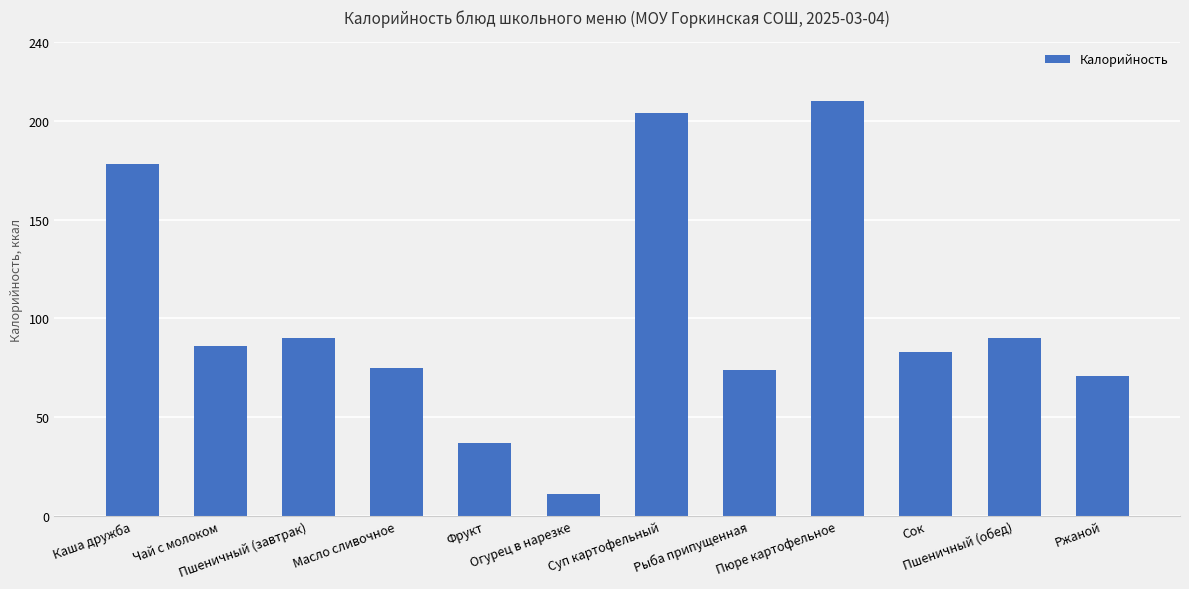

What is the sum of the values at Чай с молоком and Сок?

169